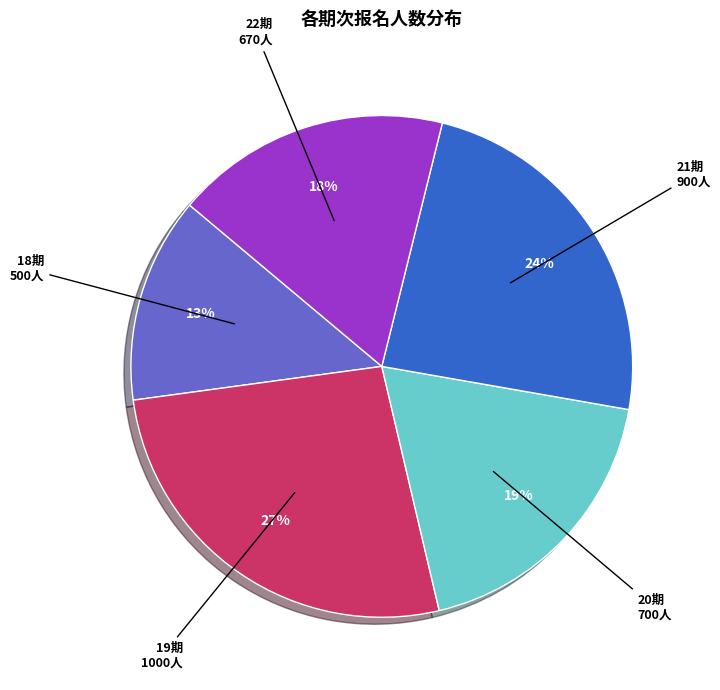

To the nearest percent, what percentage of the pie is 21期?

24%